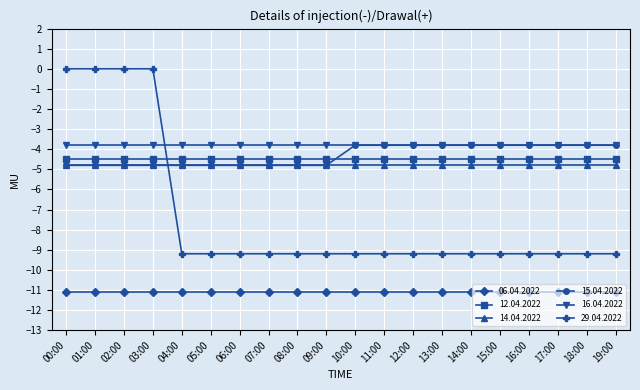

Reading right to left, list all the values displayed in this chart.

06.04.2022: -11.1	-11.1	-11.1	-11.1	-11.1	-11.1	-11.1	-11.1	-11.1	-11.1	-11.1	-11.1	-11.1	-11.1	-11.1	-11.1	-11.1	-11.1	-11.1	-11.1
12.04.2022: -4.5	-4.5	-4.5	-4.5	-4.5	-4.5	-4.5	-4.5	-4.5	-4.5	-4.5	-4.5	-4.5	-4.5	-4.5	-4.5	-4.5	-4.5	-4.5	-4.5
14.04.2022: -4.8	-4.8	-4.8	-4.8	-4.8	-4.8	-4.8	-4.8	-4.8	-4.8	-4.8	-4.8	-4.8	-4.8	-4.8	-4.8	-4.8	-4.8	-4.8	-4.8
15.04.2022: -3.8	-3.8	-3.8	-3.8	-3.8	-3.8	-3.8	-3.8	-3.8	-3.8	-4.8	-4.8	-4.8	-4.8	-4.8	-4.8	-4.8	-4.8	-4.8	-4.8
16.04.2022: -3.8	-3.8	-3.8	-3.8	-3.8	-3.8	-3.8	-3.8	-3.8	-3.8	-3.8	-3.8	-3.8	-3.8	-3.8	-3.8	-3.8	-3.8	-3.8	-3.8
29.04.2022: -9.2	-9.2	-9.2	-9.2	-9.2	-9.2	-9.2	-9.2	-9.2	-9.2	-9.2	-9.2	-9.2	-9.2	-9.2	-9.2	0.0	0.0	0.0	0.0